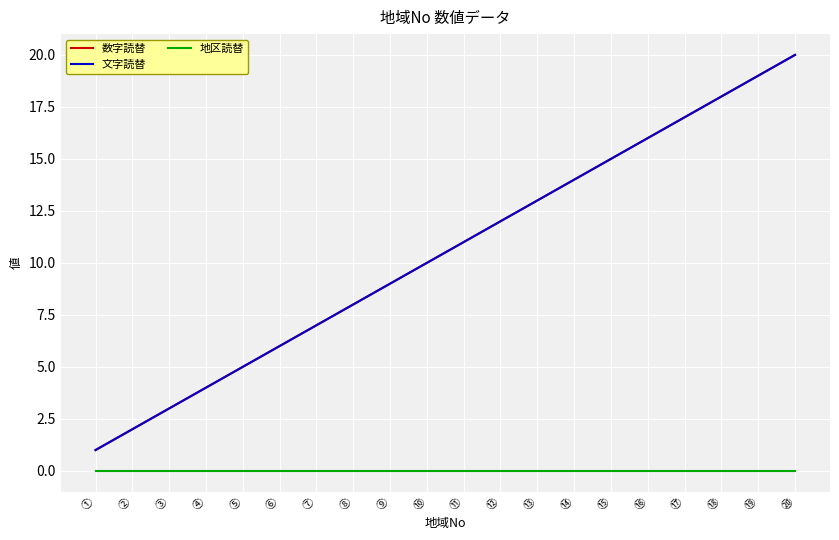

Where is 地区読替 nearest to the value 0?

①